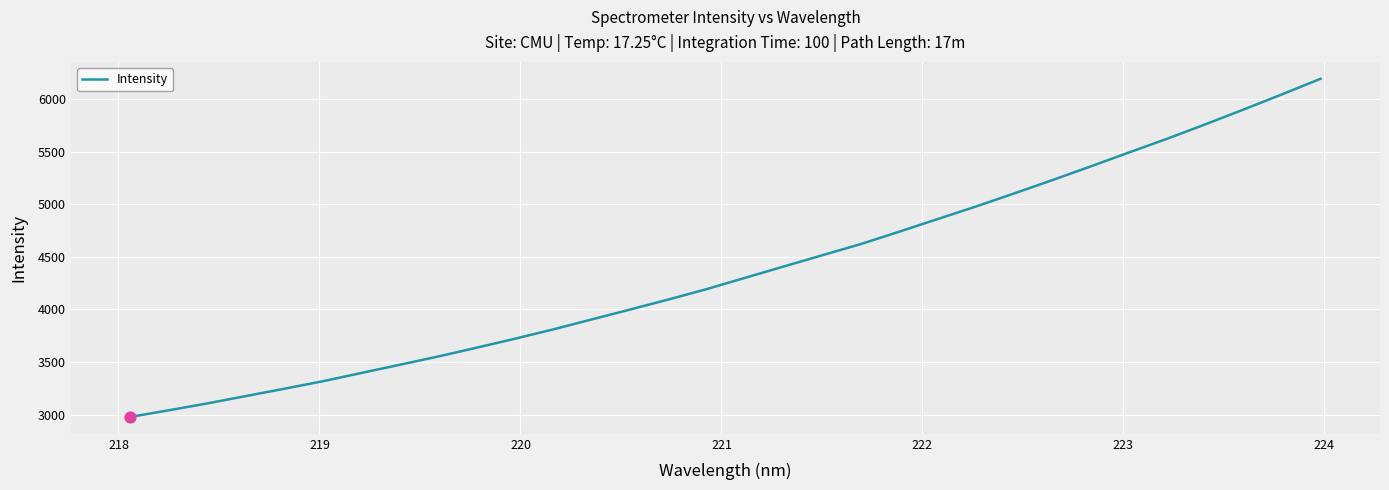

What is the minimum value shown in the chart?

2979.8